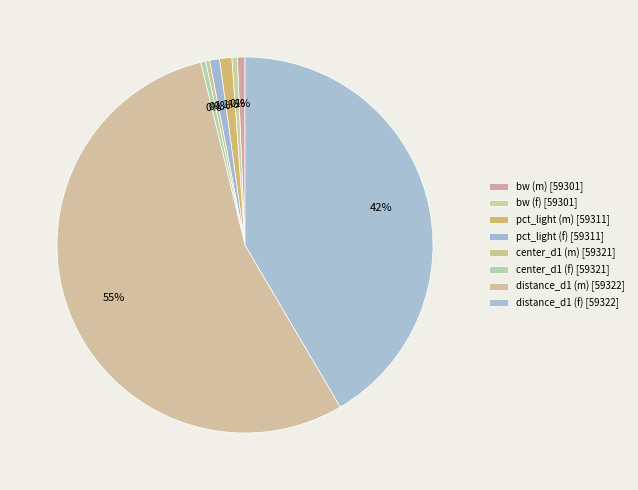

How many slices are in this pie chart?

8